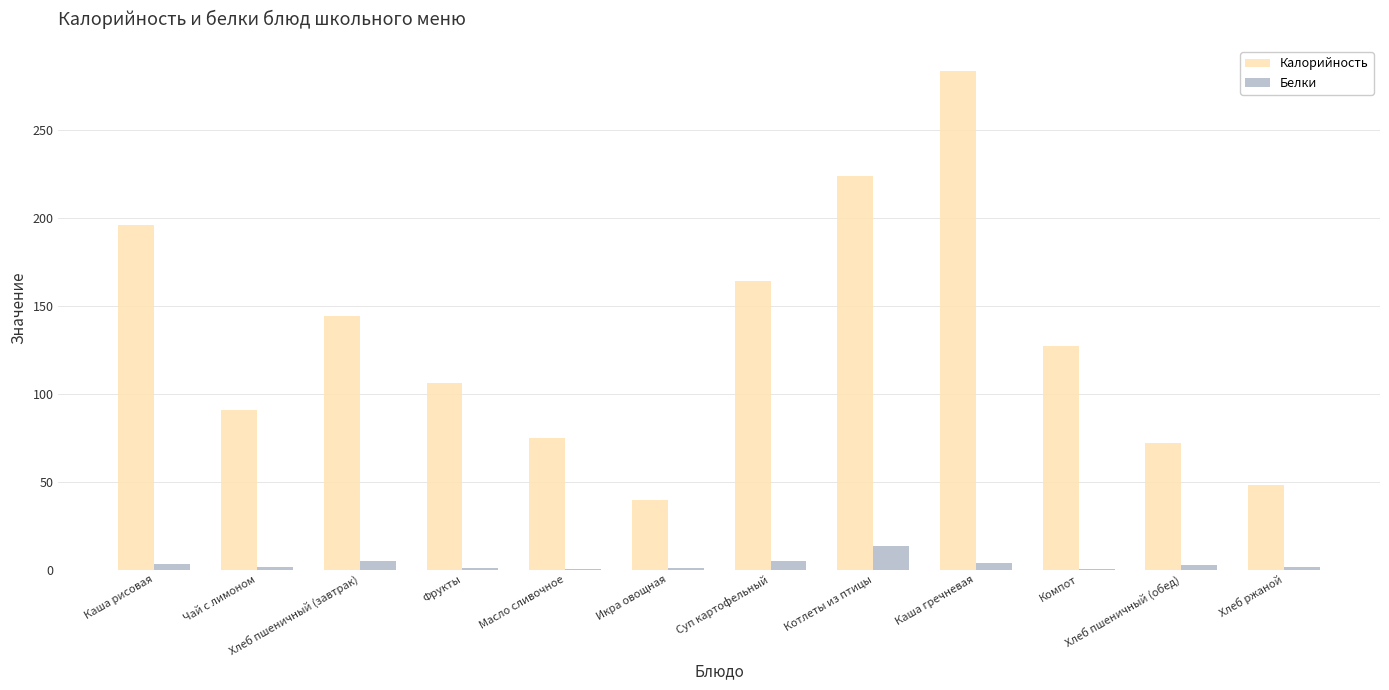

How many groups of bars are there?

12